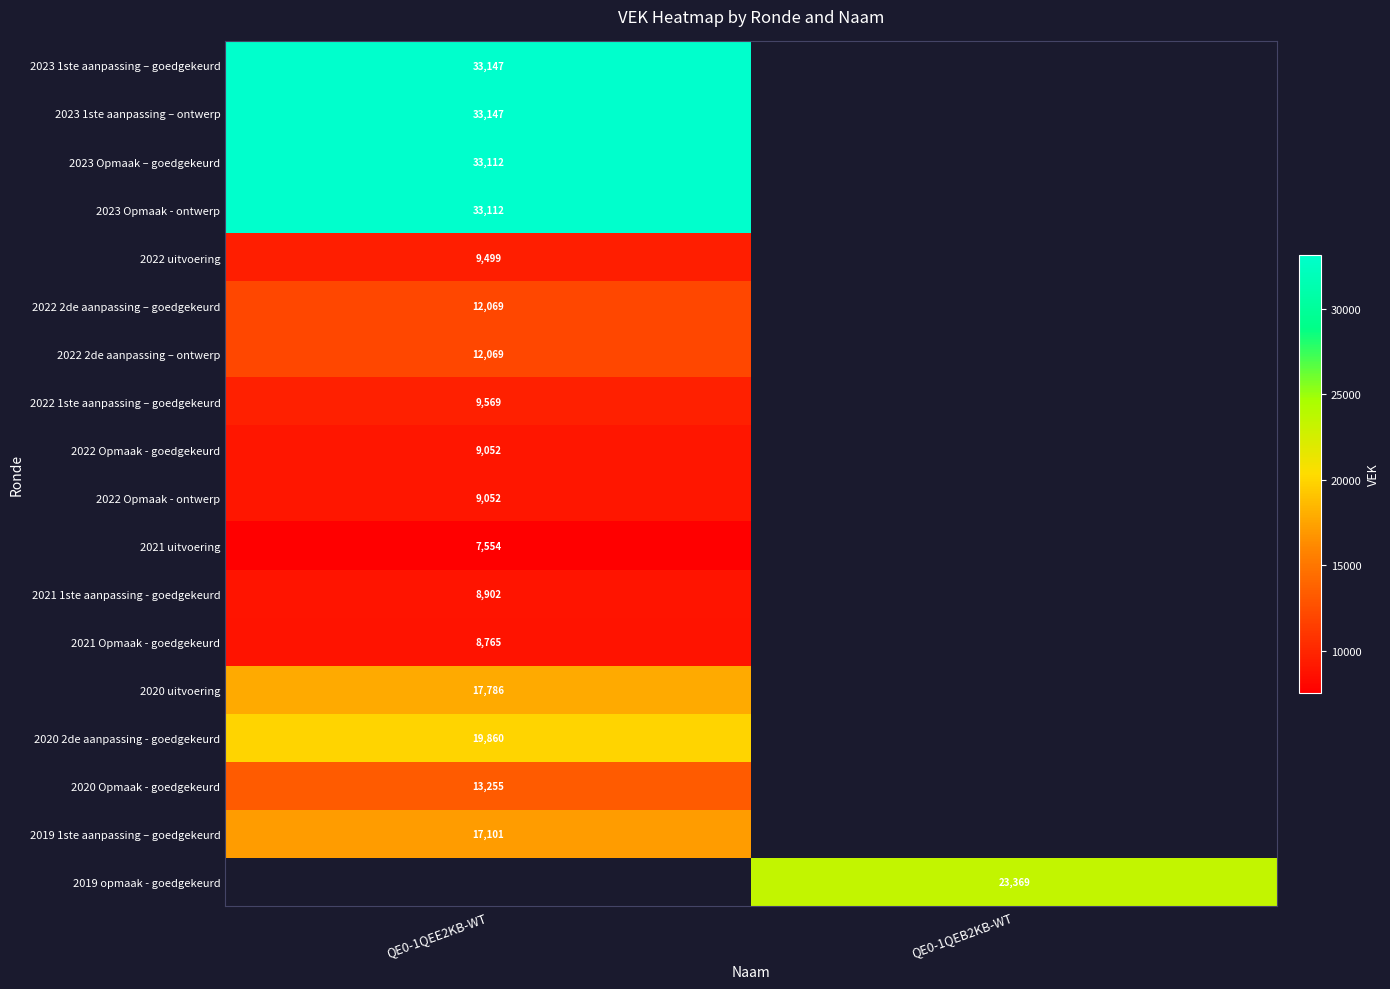

The value of 2022 2de aanpassing – goedgekeurd at QE0-1QEE2KB-WT is 16081. True or false?

False